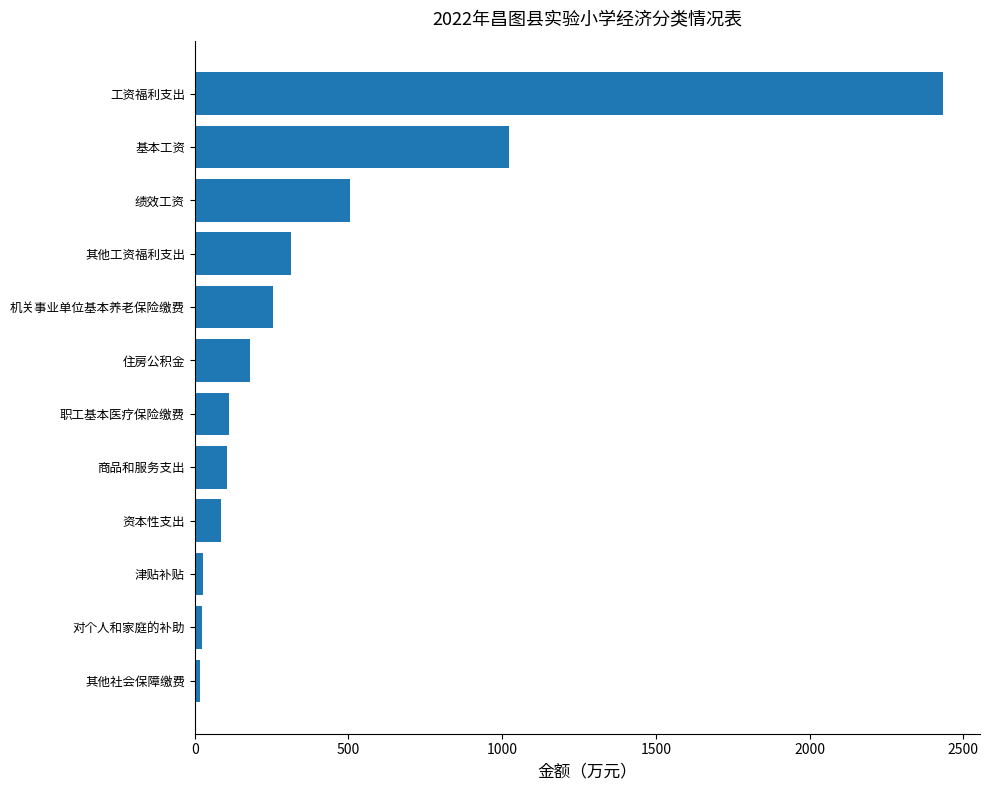

Which has a higher value, 职工基本医疗保险缴费 or 工资福利支出?

工资福利支出